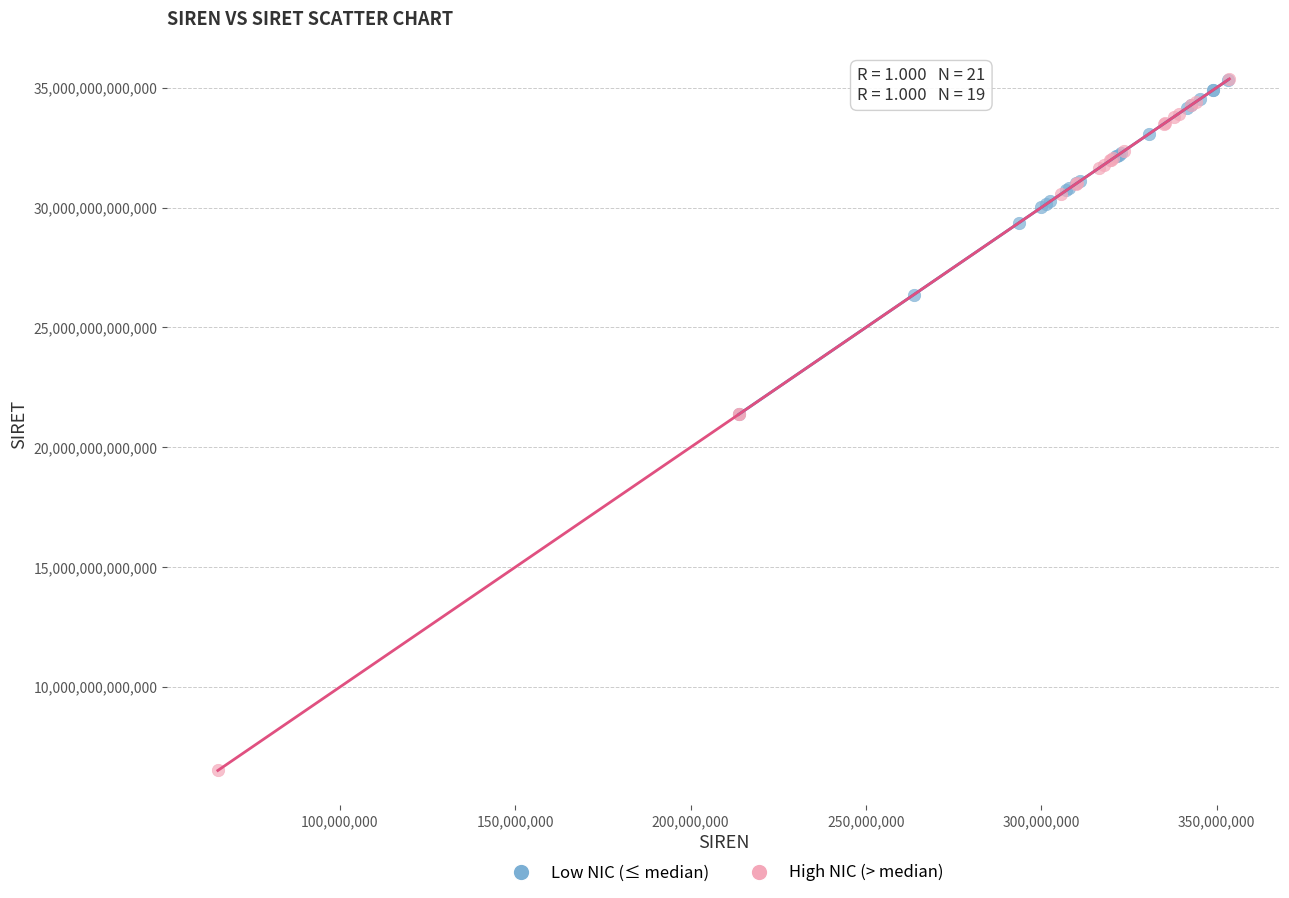

Which series has the widest spread of Y values?

High NIC (> median)